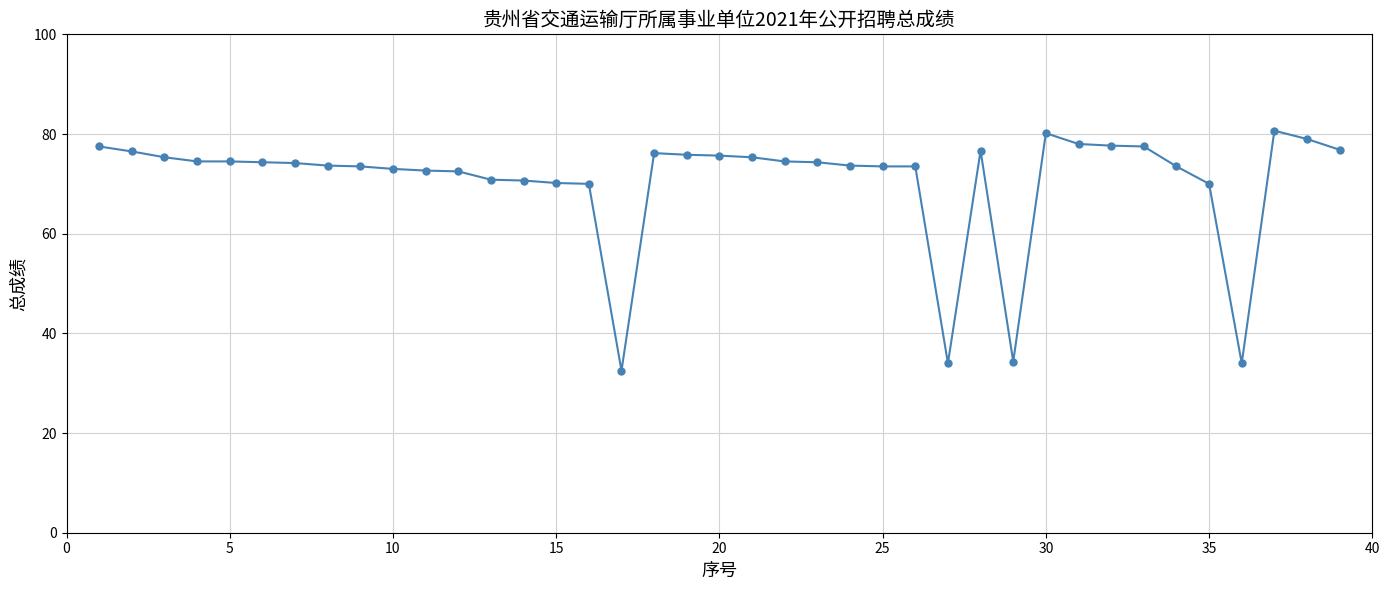

How many distinct data groups are displayed?

1